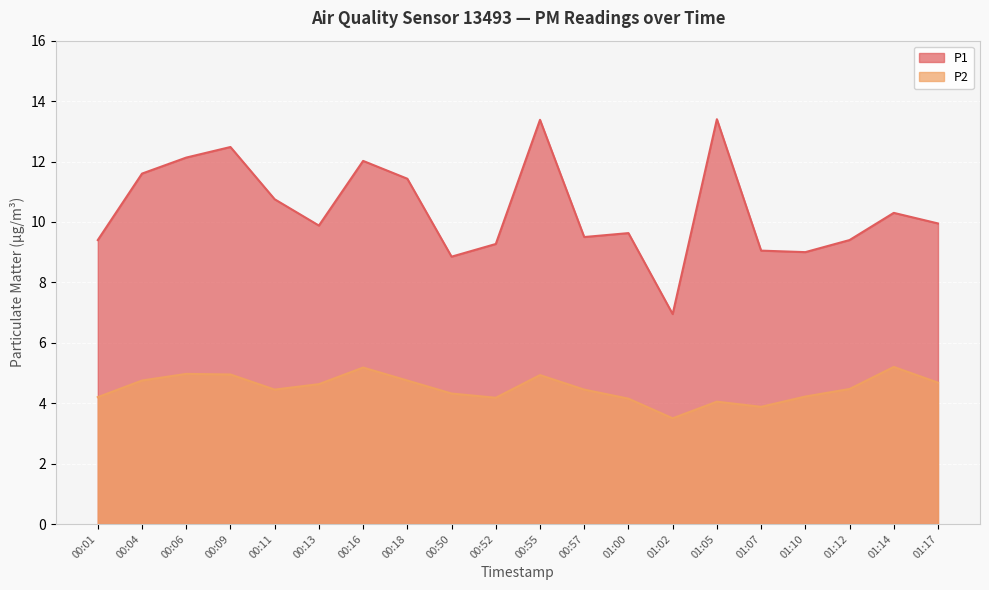

At which label does P2 reach its peak?

01:14